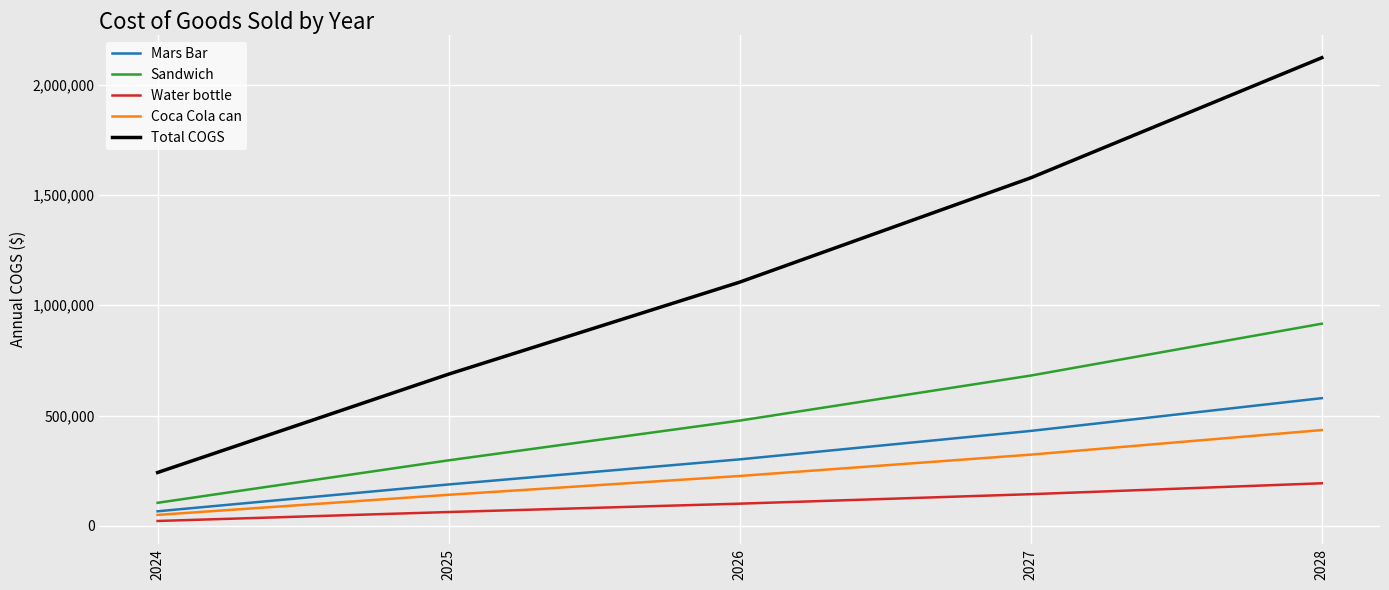

What is the greatest value displayed?

2122426.4